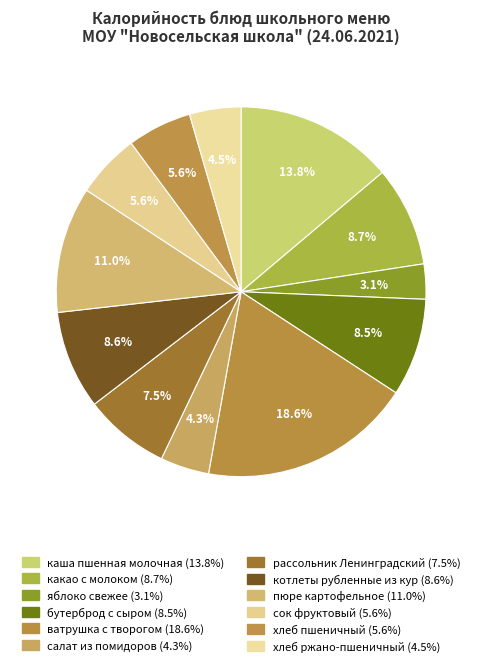

What portion of the pie excludes пюре картофельное?

89.0%